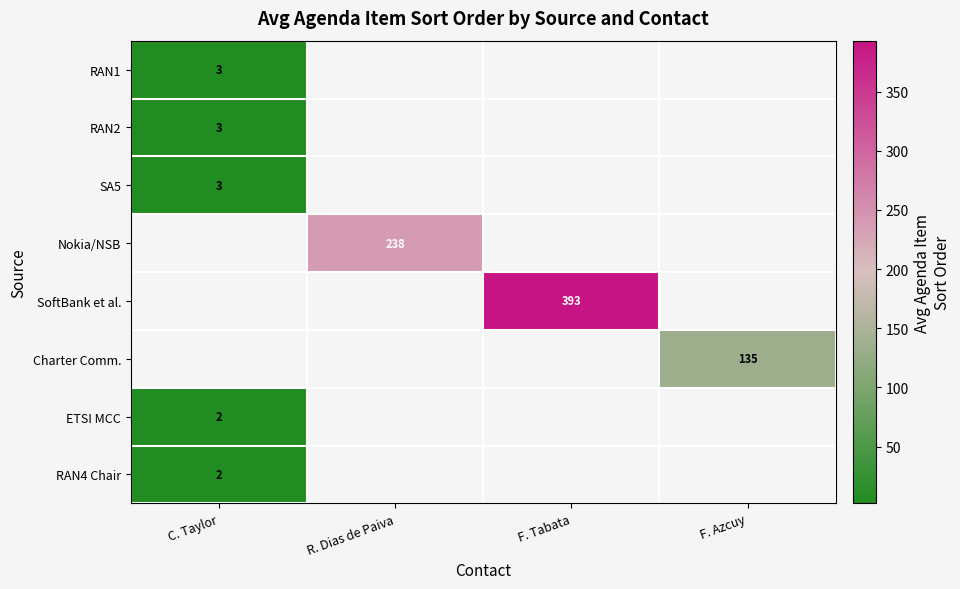

What is the difference between the highest and lowest values at C. Taylor?

1.0